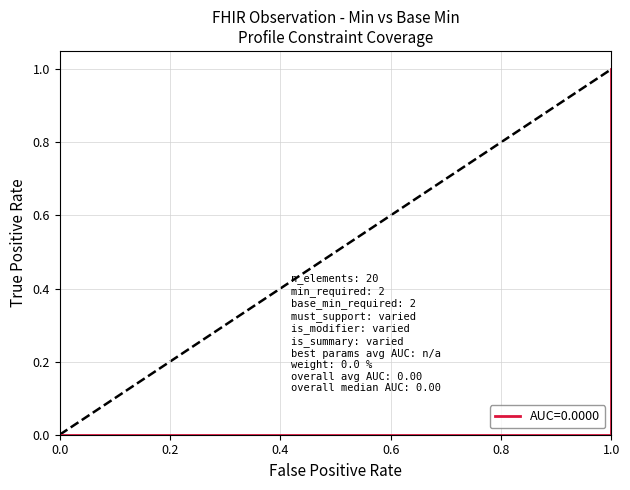

Reading left to right, transcribe all the data shown in this chart.

0	0	0	0	0	0	0	0	0	0	0	0	0	0	0	0	0	1	1	0